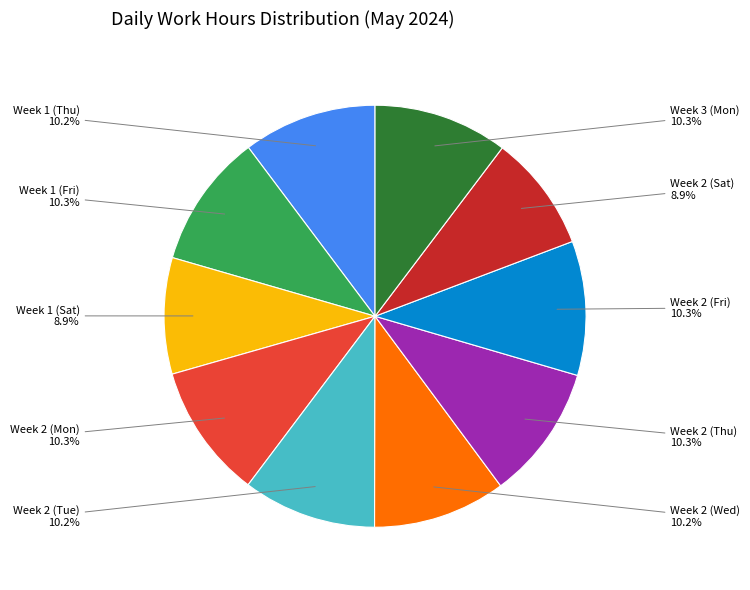

Is there a majority slice in this chart?

No